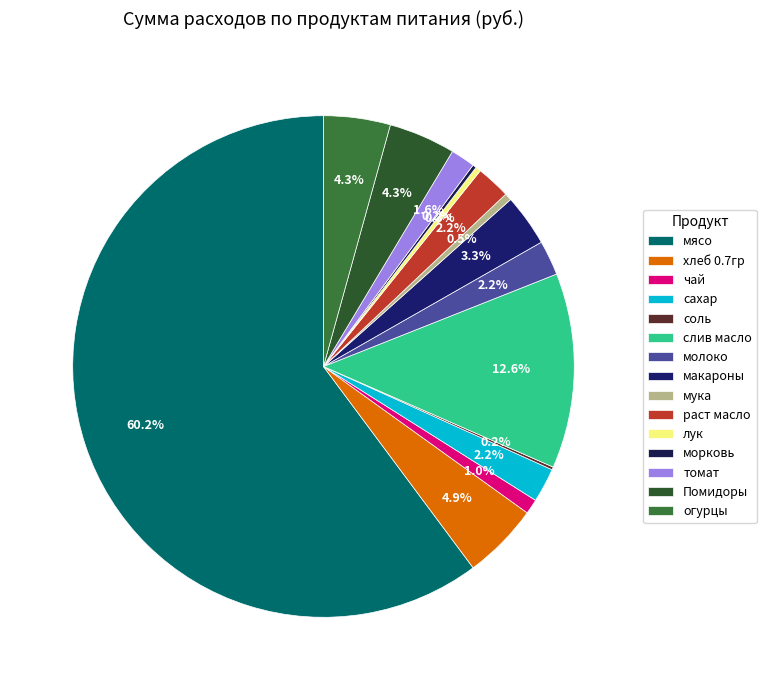

How many segments does this pie chart have?

15